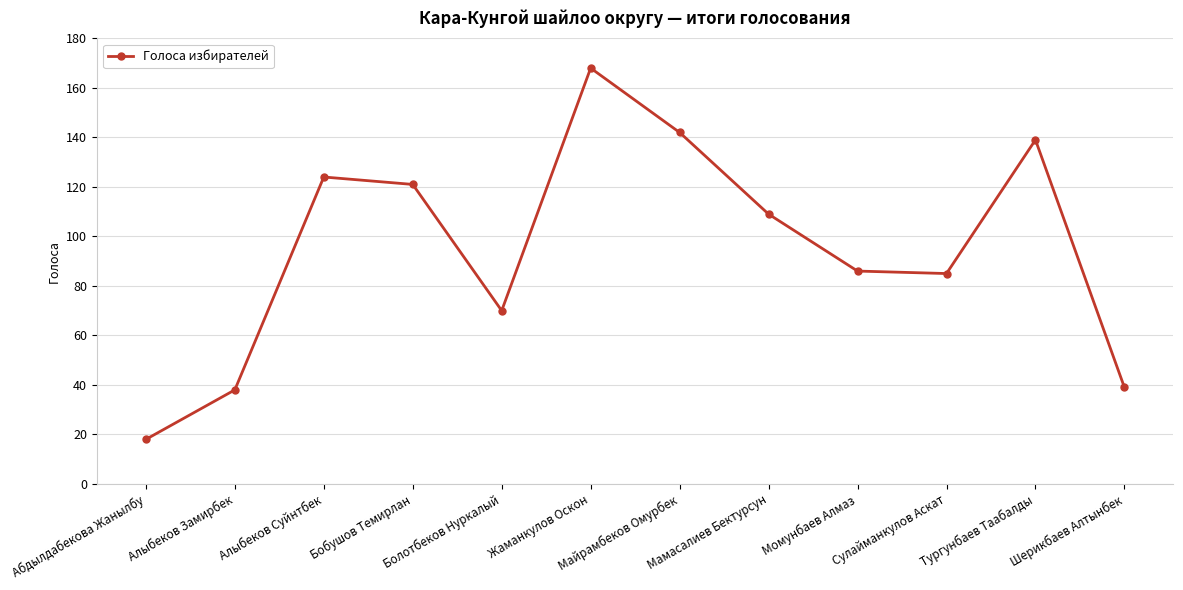

Where does the data first go above 109?

Алыбеков Суйнтбек